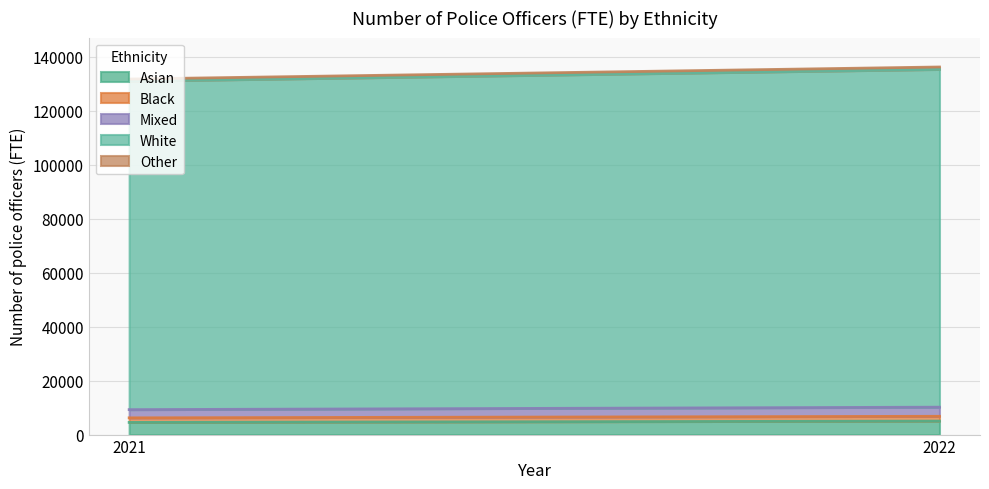

At which category is the sum across all series the highest?

2022